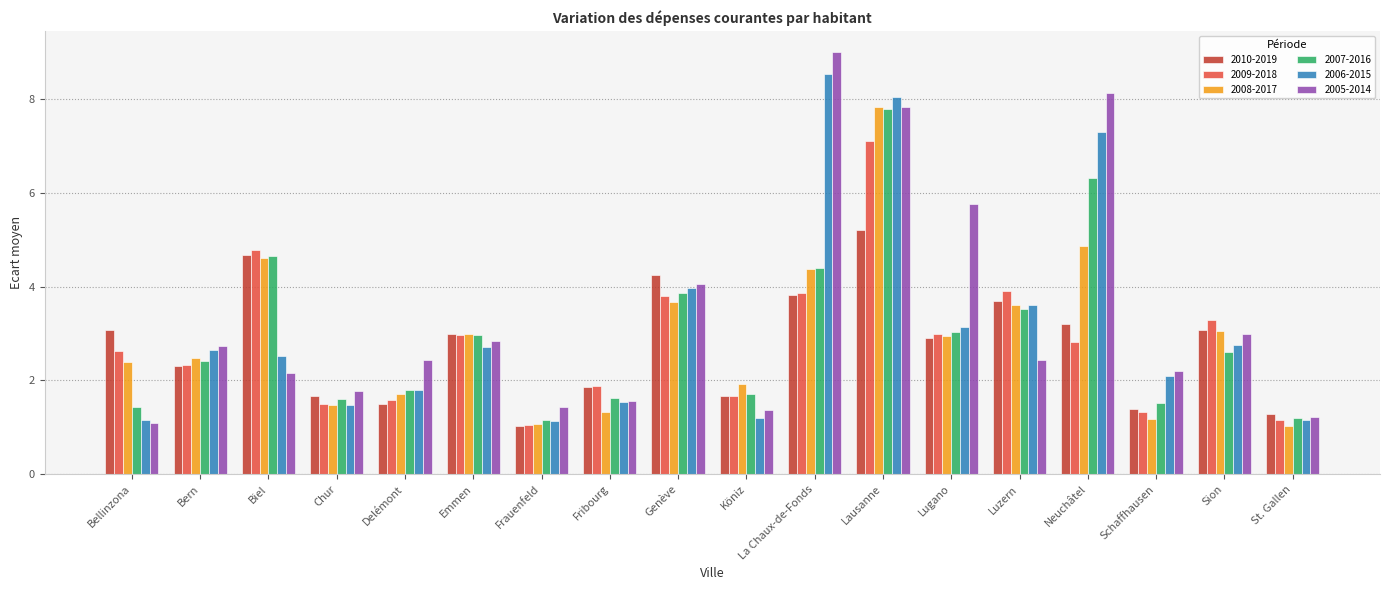

What is the sum of all 2007-2016 values?

53.6